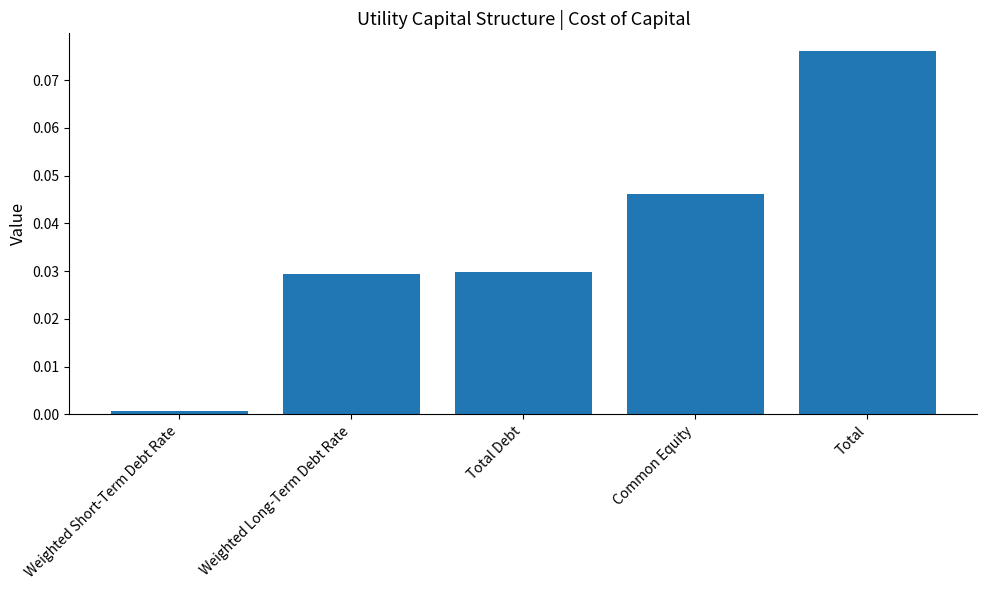

The chart shows a value of 0.0 at Common Equity. True or false?

True